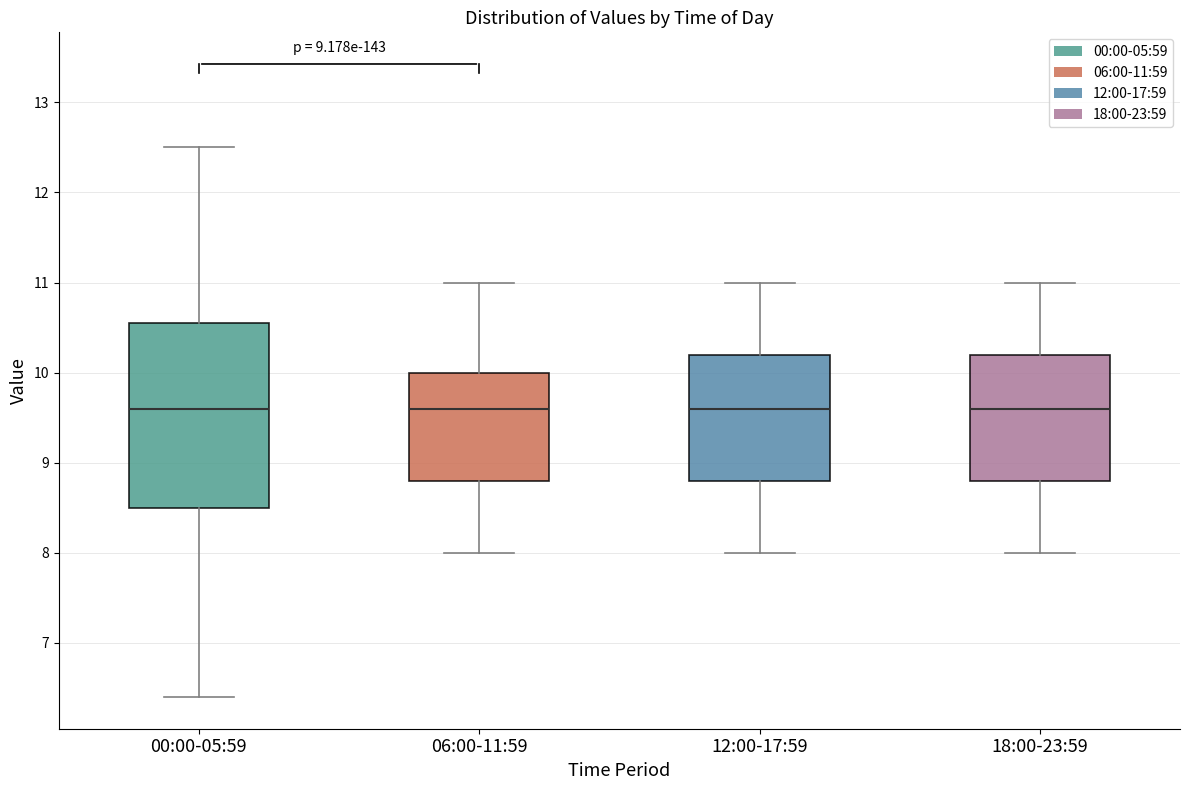

Comparing the boxes themselves (not the whiskers), which one is the tallest?

00:00-05:59